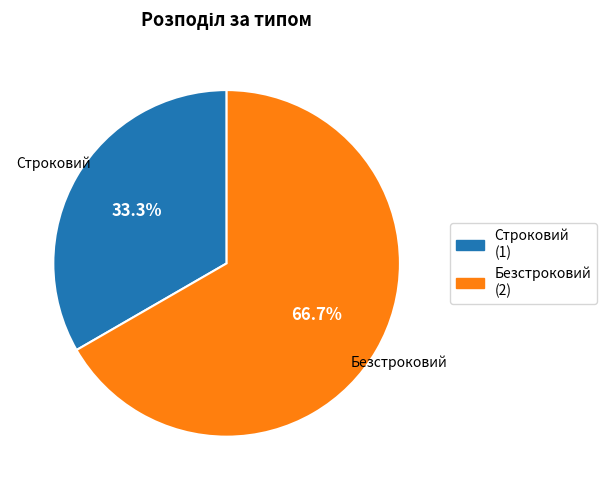

Is Безстроковий the majority of the pie?

Yes